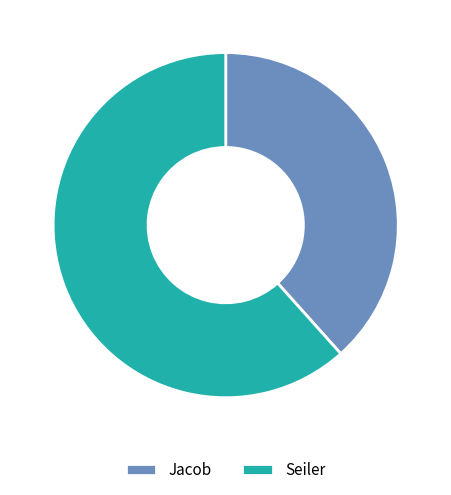

Is Seiler the majority of the pie?

Yes